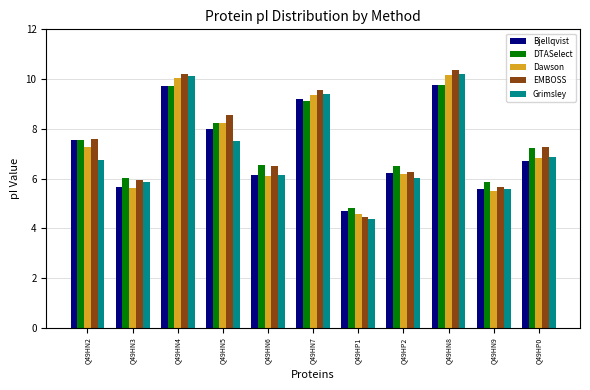

What position from the right is Q49HN4?

9